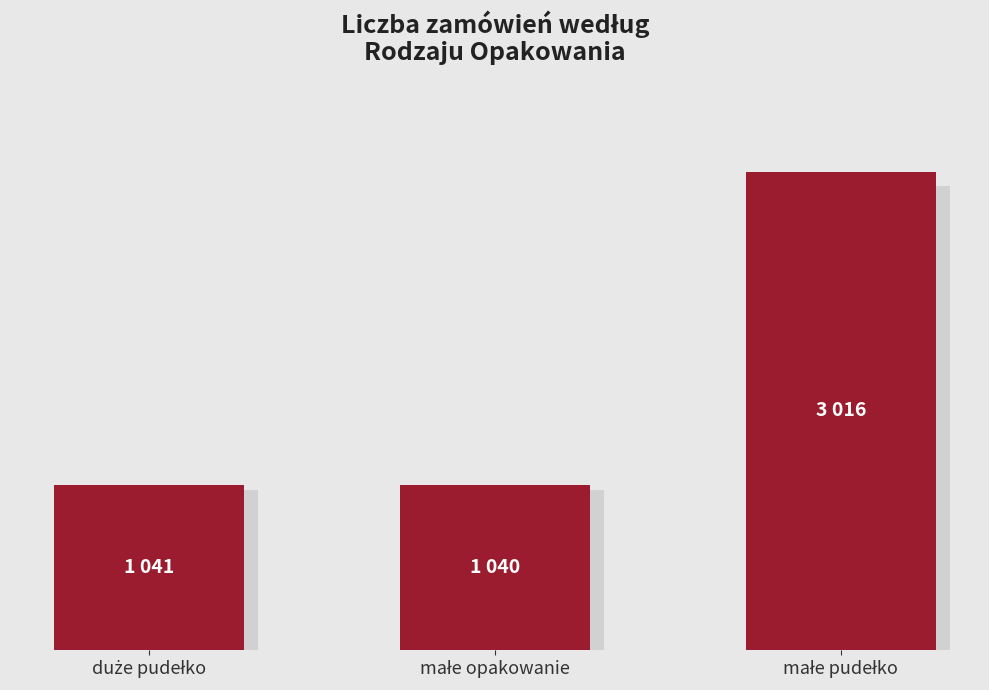

Are the bars horizontal?

No